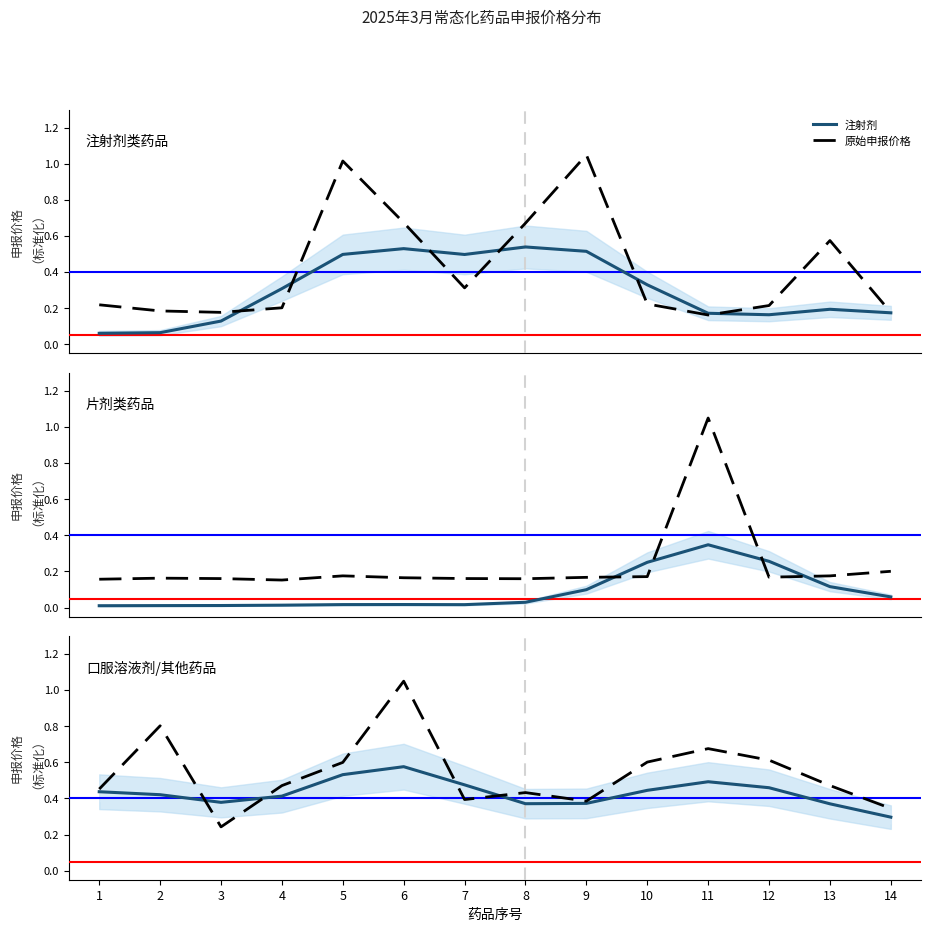

How many interior local valleys does the 片剂 series have?

1